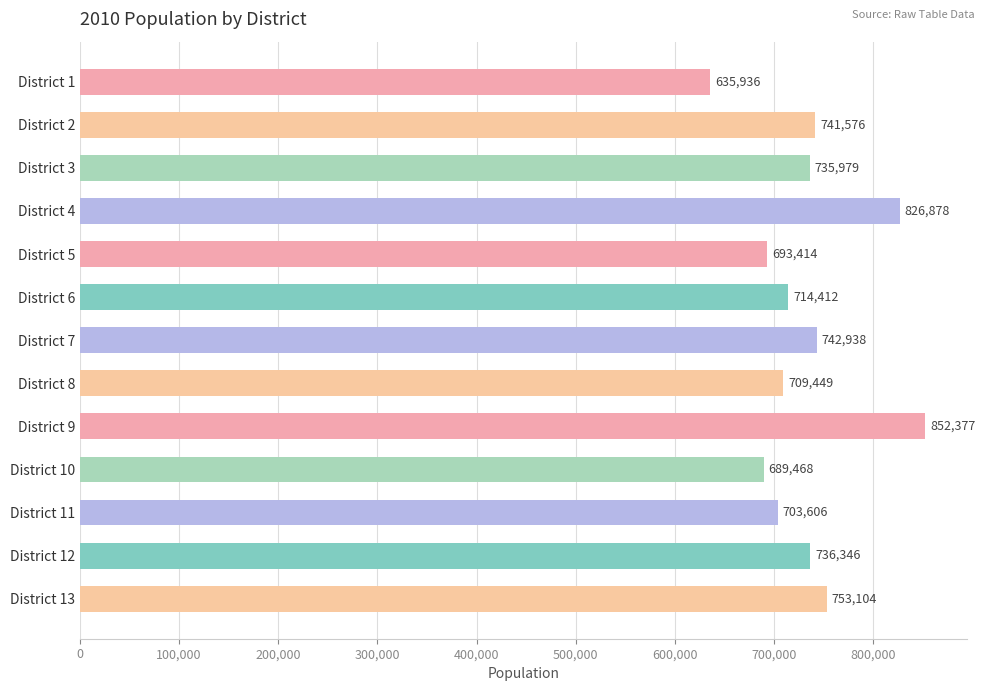

Reading top to bottom, extract all data points from this chart.

District 1=635936	District 2=741576	District 3=735979	District 4=826878	District 5=693414	District 6=714412	District 7=742938	District 8=709449	District 9=852377	District 10=689468	District 11=703606	District 12=736346	District 13=753104